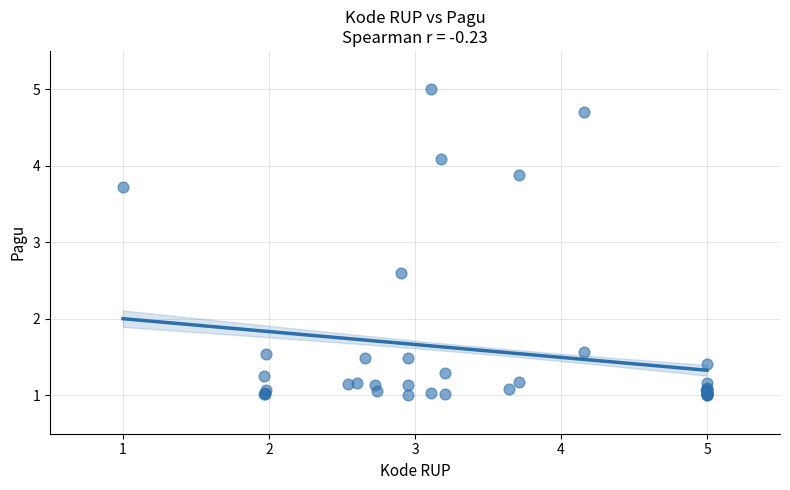

What Y value in the scatter plot is closest to 3?

2.6